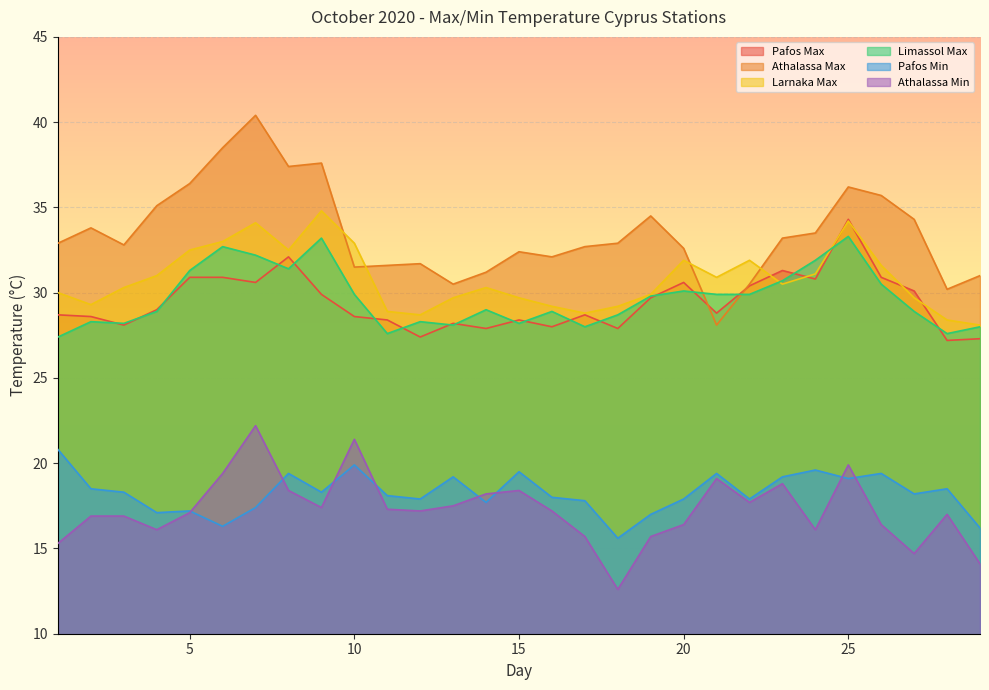

Reading left to right, what are all the values shown in this chart?

Pafos Max: 1=28.7	2=28.6	3=28.1	4=29.0	5=30.9	6=30.9	7=30.6	8=32.1	9=29.9	10=28.6	11=28.4	12=27.4	13=28.2	14=27.9	15=28.4	16=28.0	17=28.7	18=27.9	19=29.7	20=30.6	21=28.8	22=30.4	23=31.3	24=30.8	25=34.3	26=30.9	27=30.1	28=27.2	29=27.3
Athalassa Max: 1=32.9	2=33.8	3=32.8	4=35.1	5=36.4	6=38.5	7=40.4	8=37.4	9=37.6	10=31.5	11=31.6	12=31.7	13=30.5	14=31.2	15=32.4	16=32.1	17=32.7	18=32.9	19=34.5	20=32.6	21=28.1	22=30.5	23=33.2	24=33.5	25=36.2	26=35.7	27=34.3	28=30.2	29=31.0
Larnaka Max: 1=30.0	2=29.3	3=30.3	4=31.0	5=32.5	6=33.0	7=34.1	8=32.5	9=34.8	10=32.9	11=28.9	12=28.7	13=29.7	14=30.3	15=29.7	16=29.2	17=28.8	18=29.2	19=29.9	20=31.9	21=30.9	22=31.9	23=30.5	24=31.1	25=34.2	26=31.6	27=29.7	28=28.4	29=28.1
Limassol Max: 1=27.4	2=28.3	3=28.2	4=28.9	5=31.3	6=32.7	7=32.2	8=31.4	9=33.2	10=29.9	11=27.6	12=28.3	13=28.1	14=29.0	15=28.2	16=28.9	17=28.0	18=28.7	19=29.8	20=30.1	21=29.9	22=29.9	23=30.7	24=31.9	25=33.3	26=30.5	27=28.9	28=27.6	29=28.0
Pafos Min: 1=20.8	2=18.5	3=18.3	4=17.1	5=17.2	6=16.3	7=17.4	8=19.4	9=18.3	10=19.9	11=18.1	12=17.9	13=19.2	14=17.7	15=19.5	16=18.0	17=17.8	18=15.6	19=17.0	20=17.9	21=19.4	22=17.9	23=19.2	24=19.6	25=19.1	26=19.4	27=18.2	28=18.5	29=16.2
Athalassa Min: 1=15.3	2=16.9	3=16.9	4=16.1	5=17.1	6=19.4	7=22.2	8=18.4	9=17.4	10=21.4	11=17.3	12=17.2	13=17.5	14=18.2	15=18.4	16=17.2	17=15.7	18=12.6	19=15.7	20=16.4	21=19.1	22=17.7	23=18.8	24=16.1	25=19.9	26=16.4	27=14.7	28=17.0	29=14.1